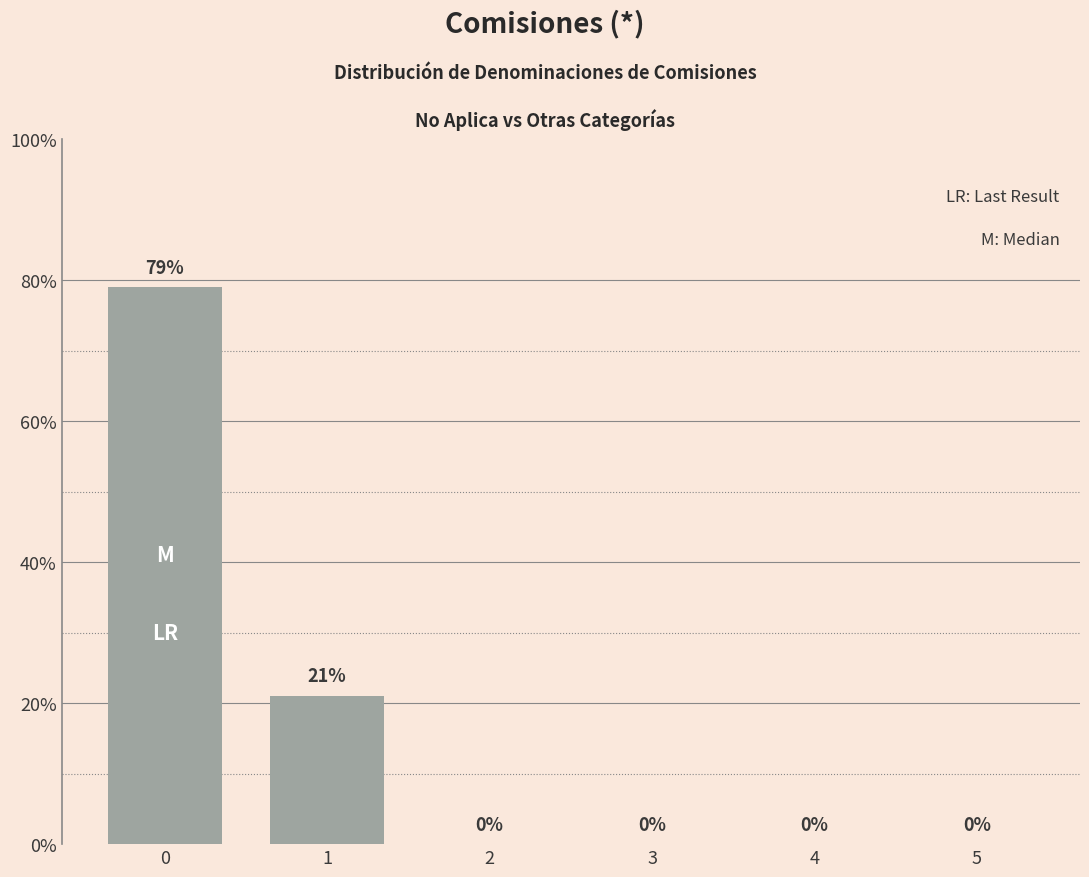

What is the change in value from 0 to 5?

-79